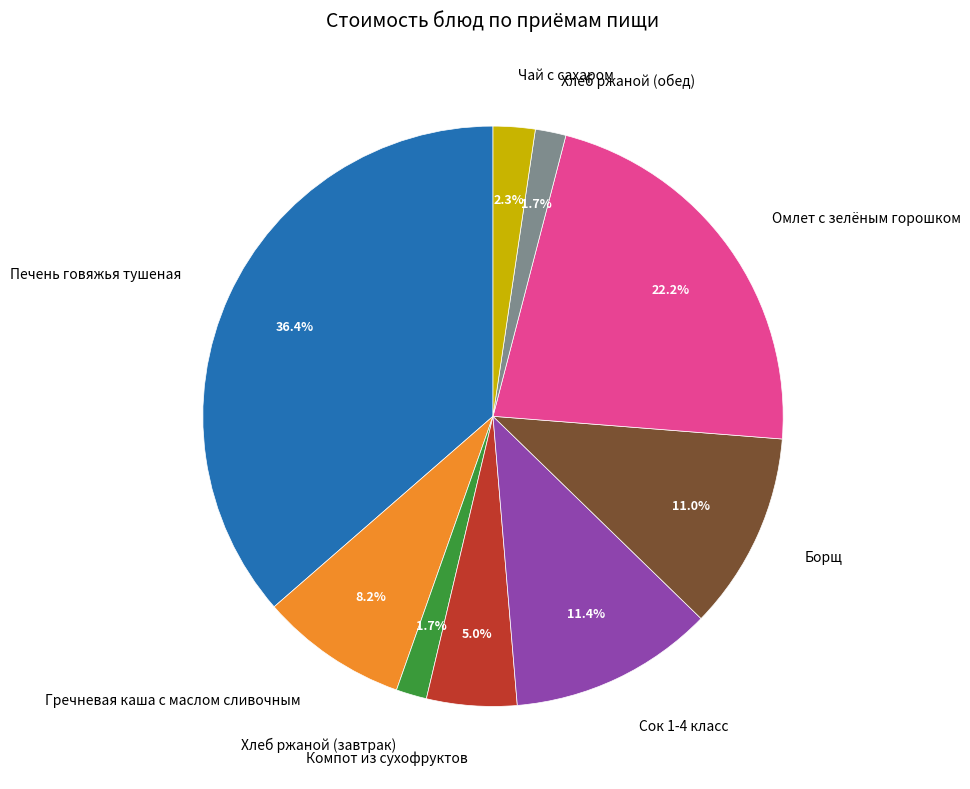

To the nearest percent, what percentage of the pie is Борщ?

11%